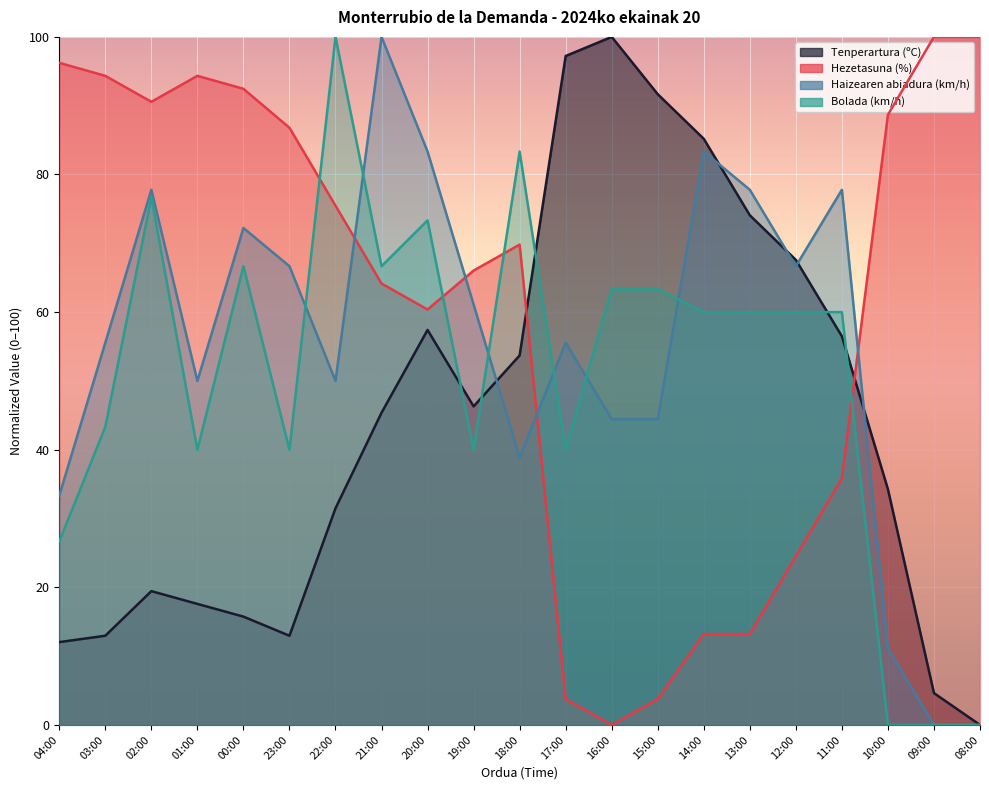

Rank the series by their maximum value, from lowest to highest.

Tenperartura (ºC), Hezetasuna (%), Haizearen abiadura (km/h), Bolada (km/h)